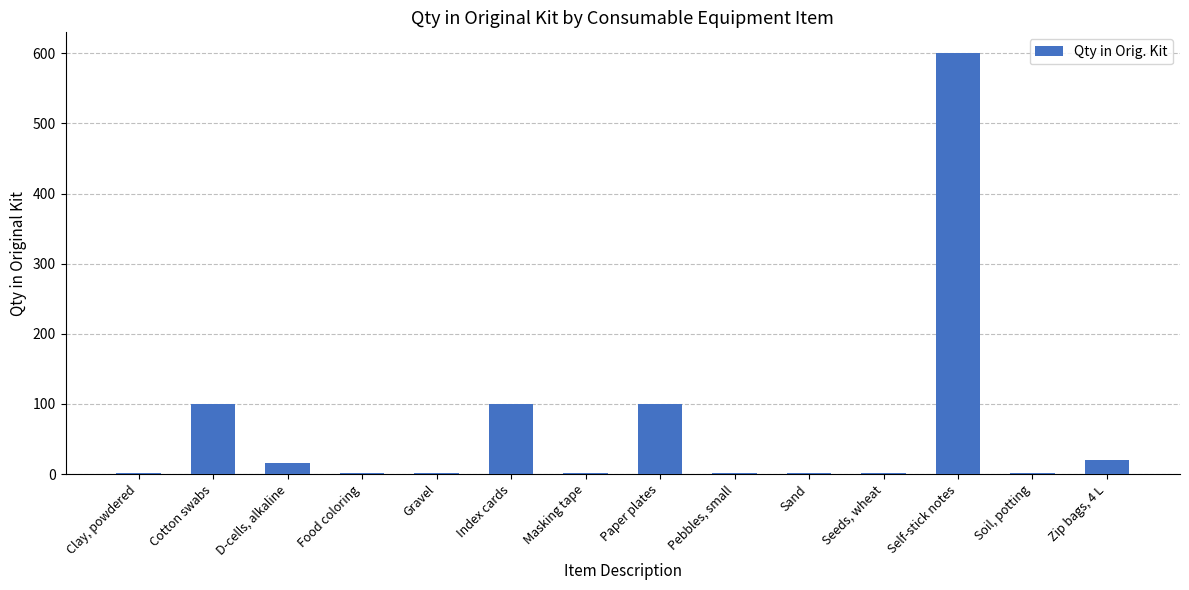

What is the greatest value displayed?

600